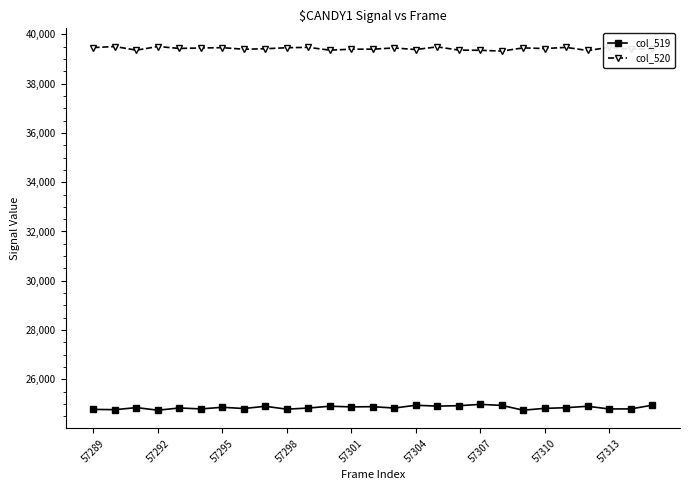

True or false: col_519 and col_520 intersect in this chart.

False